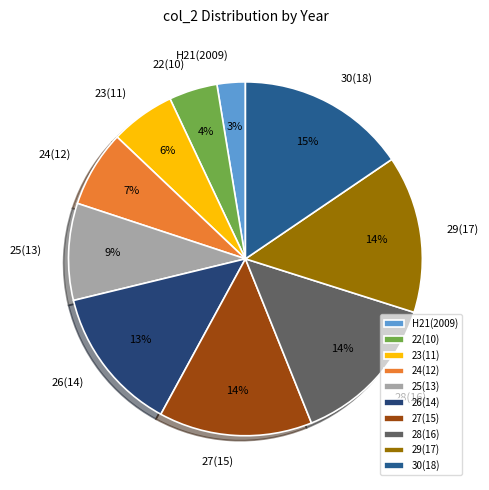

Is there a majority slice in this chart?

No